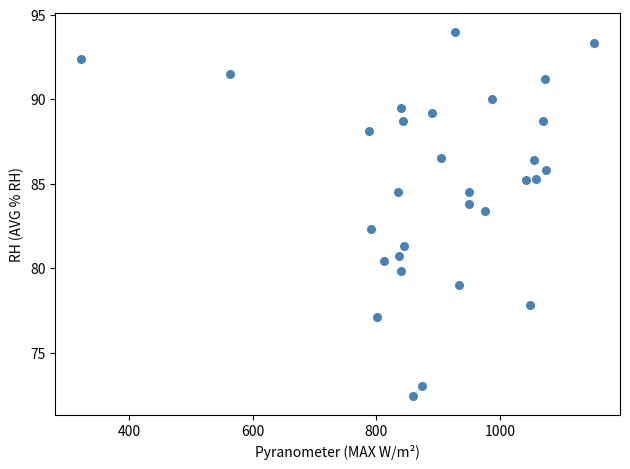

What Y value in the scatter plot is closest to 83?

83.4